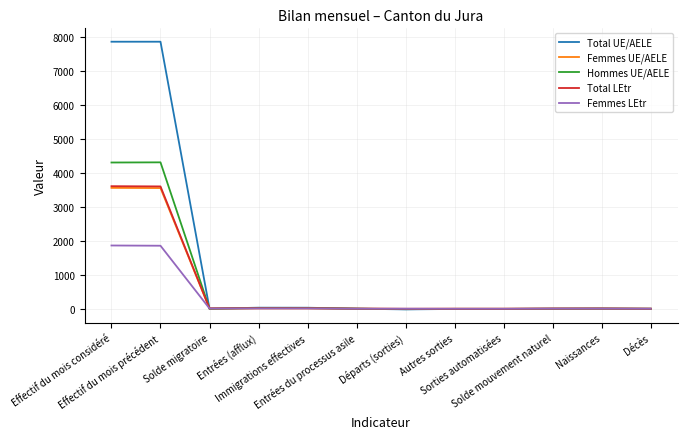

What is the difference between the highest and lowest values at Effectif du mois précédent?

5999